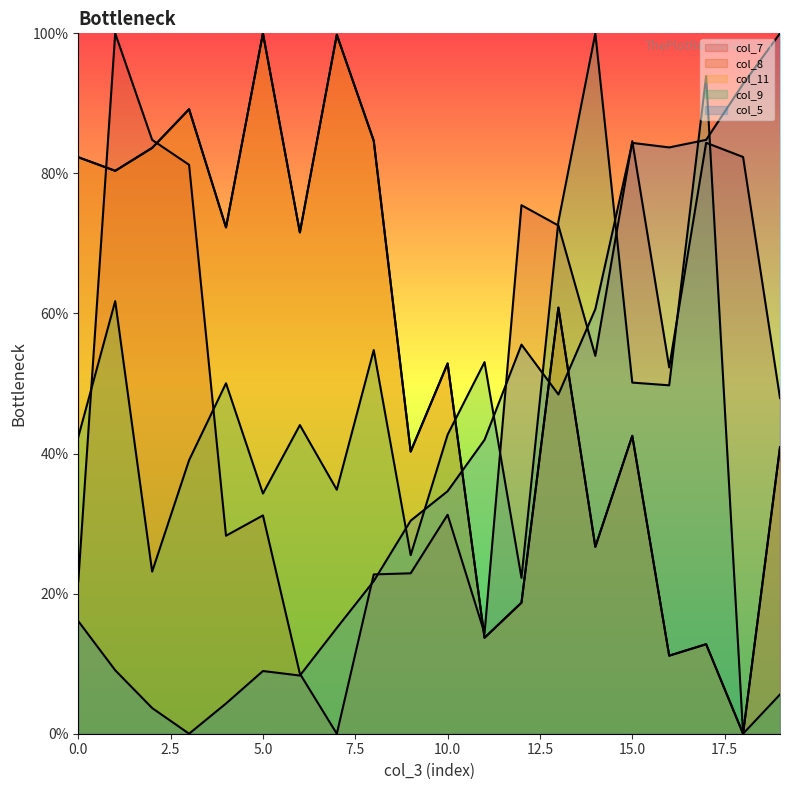

Which series ends up on top after the final intersection of col_11 and col_7?

col_7